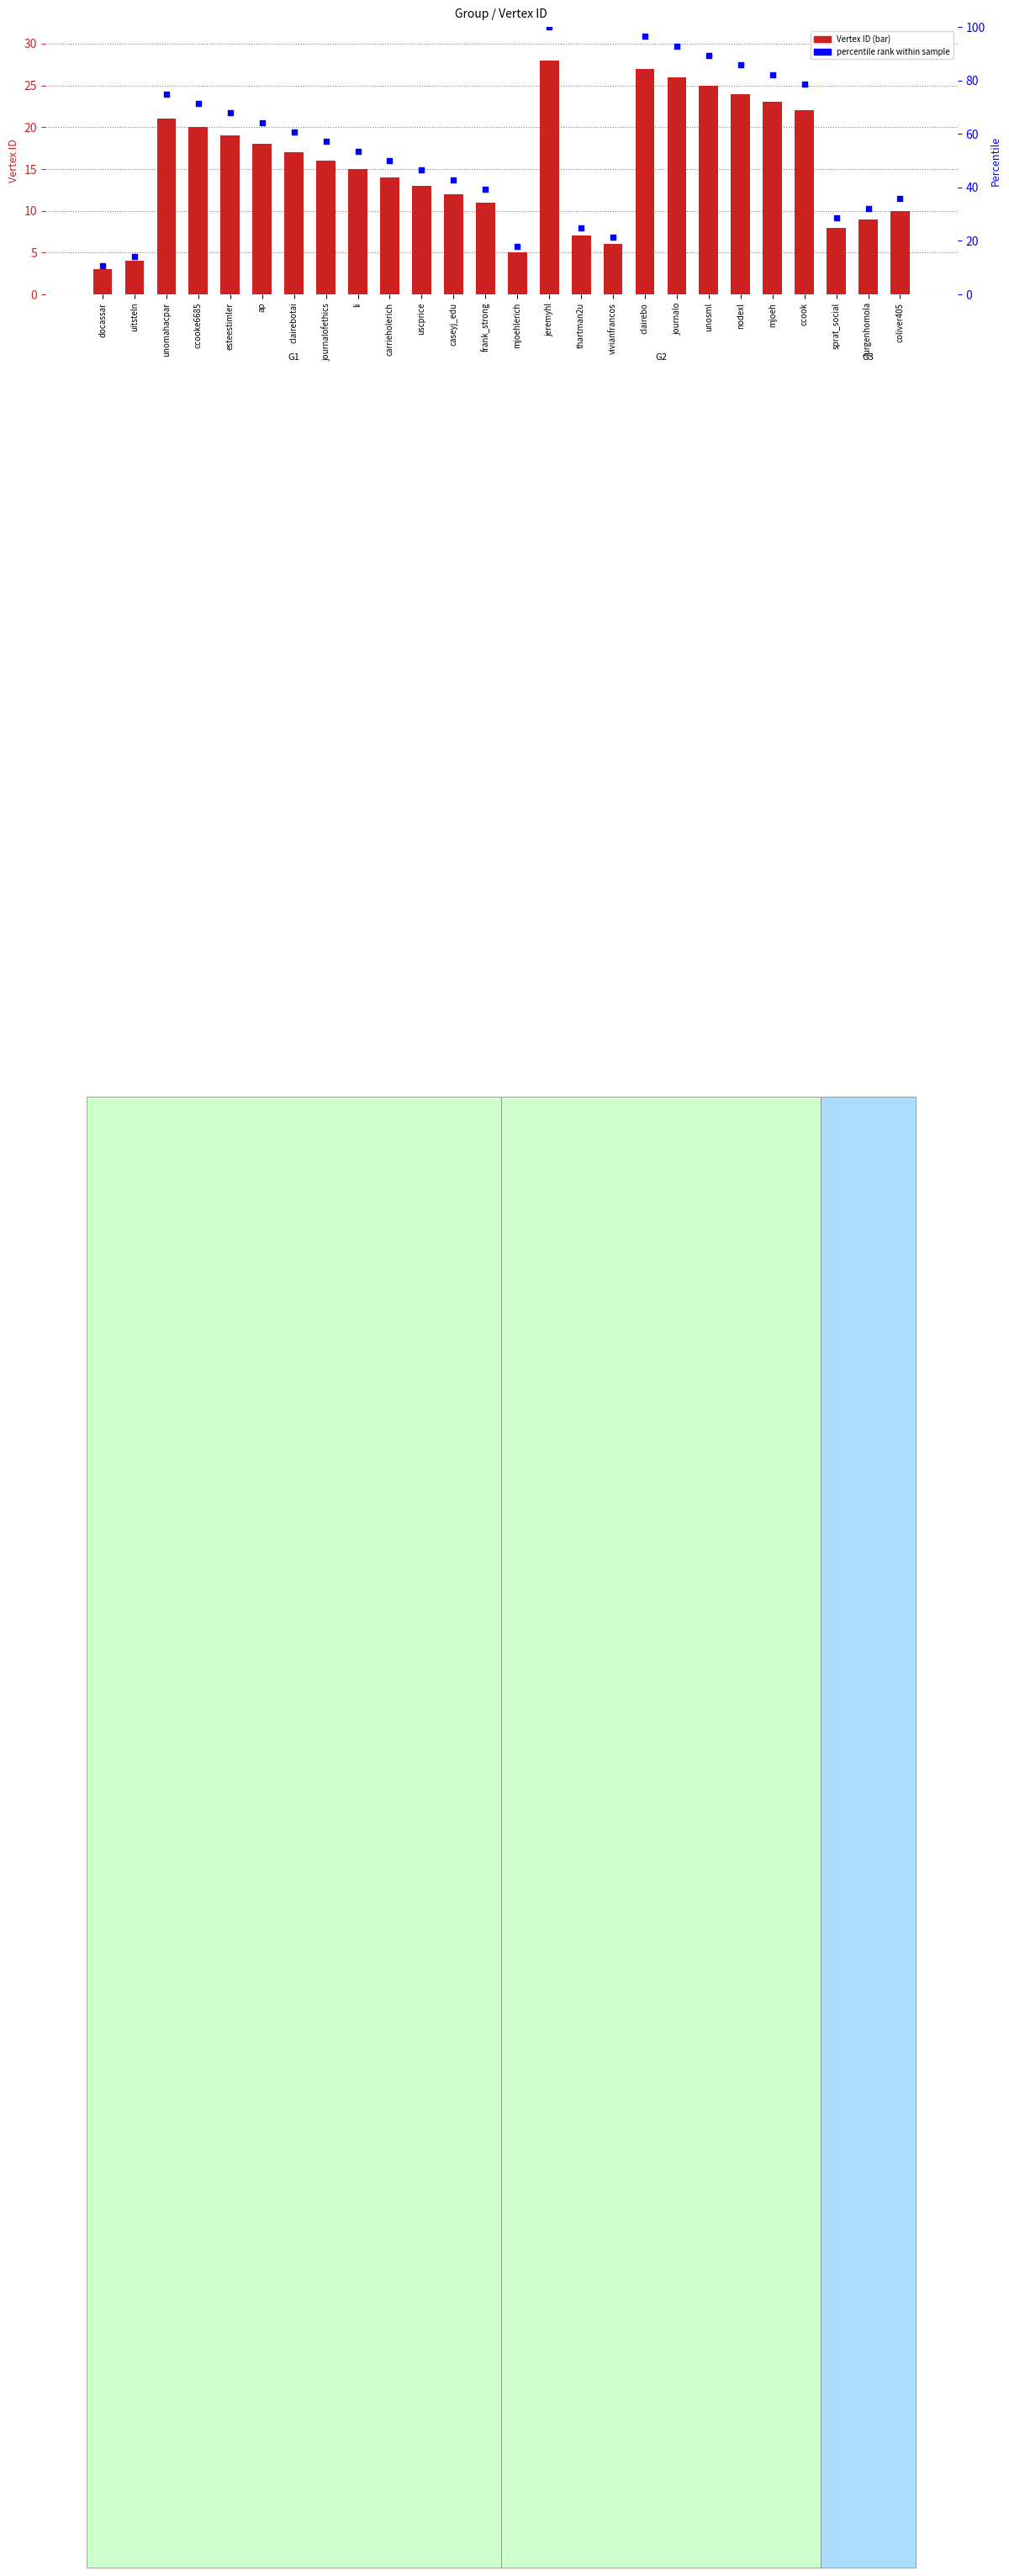

What is the total value across all series at unosml?

114.3